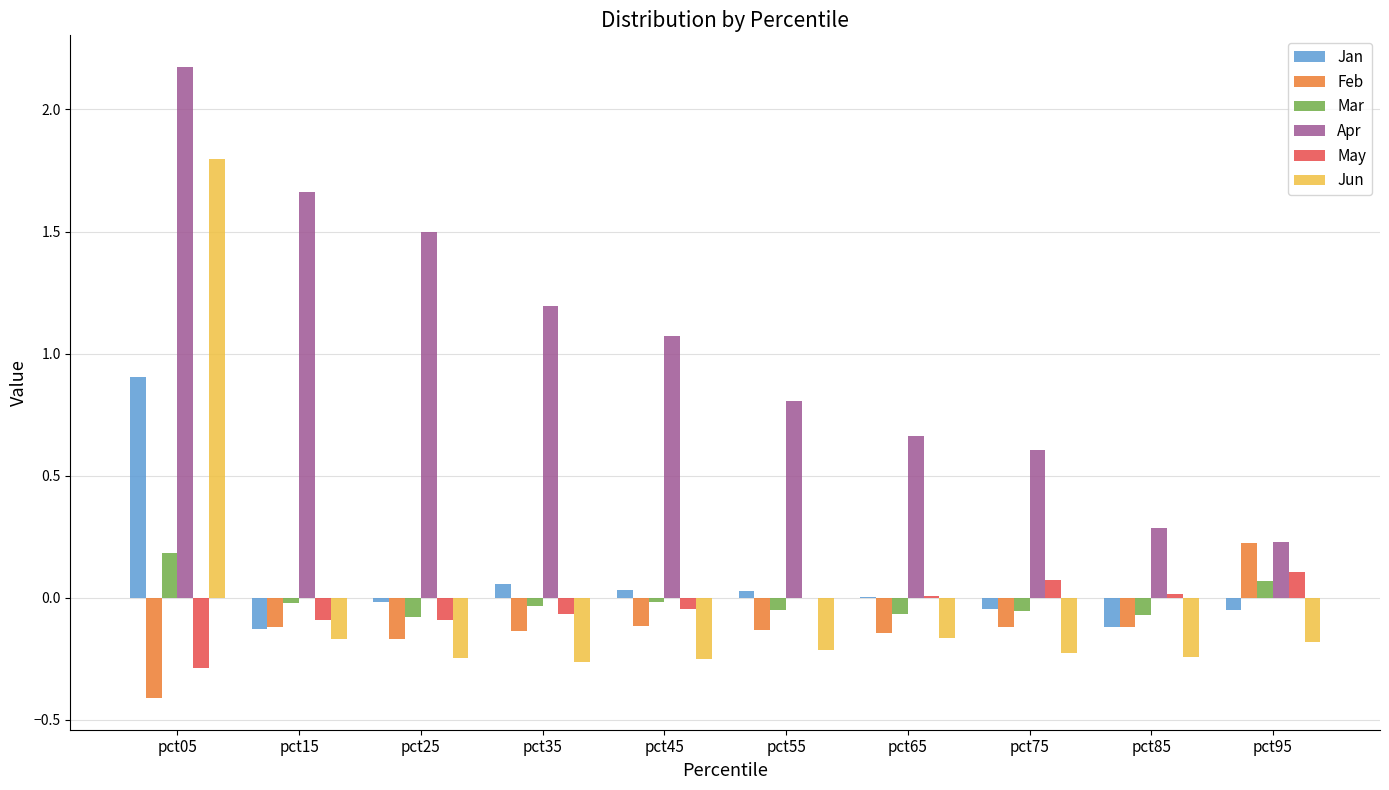

How many values in Jun are above zero?

1